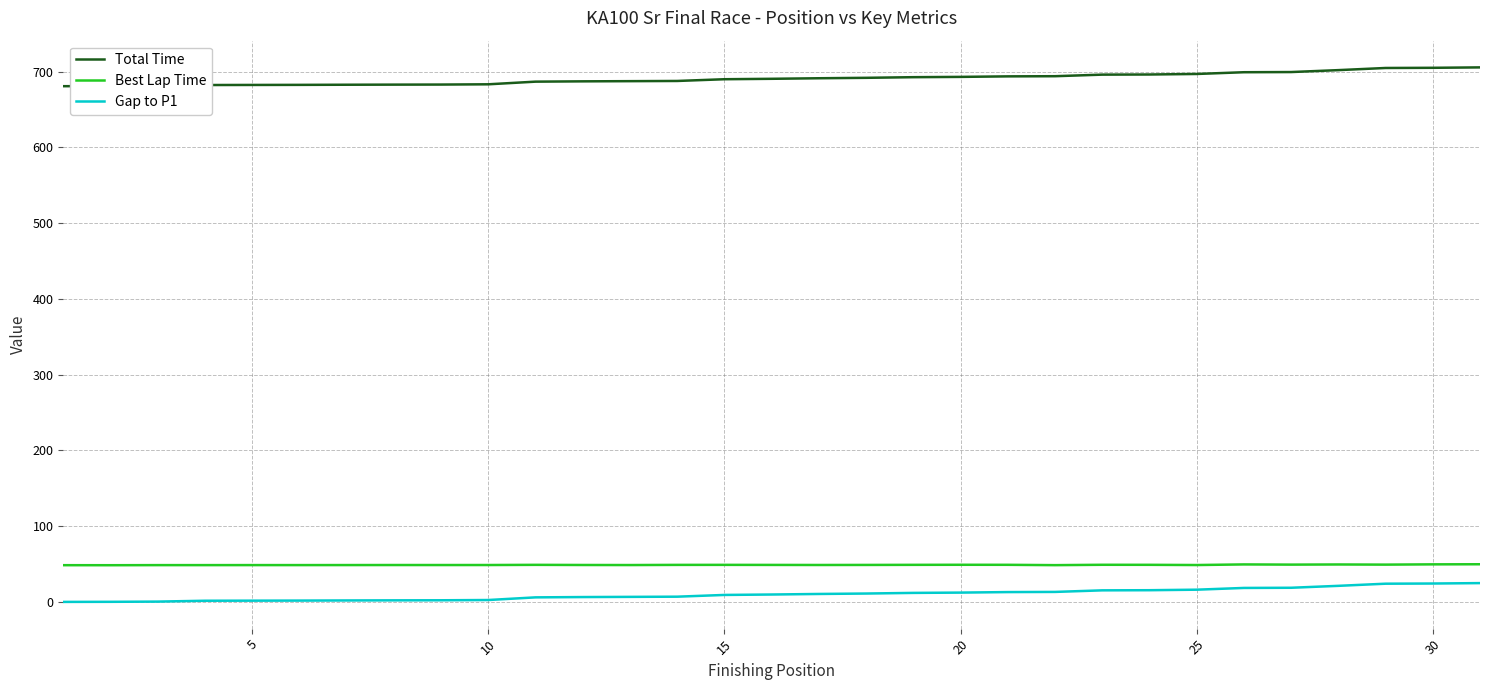

True or false: Best Lap Time and Total Time intersect in this chart.

False